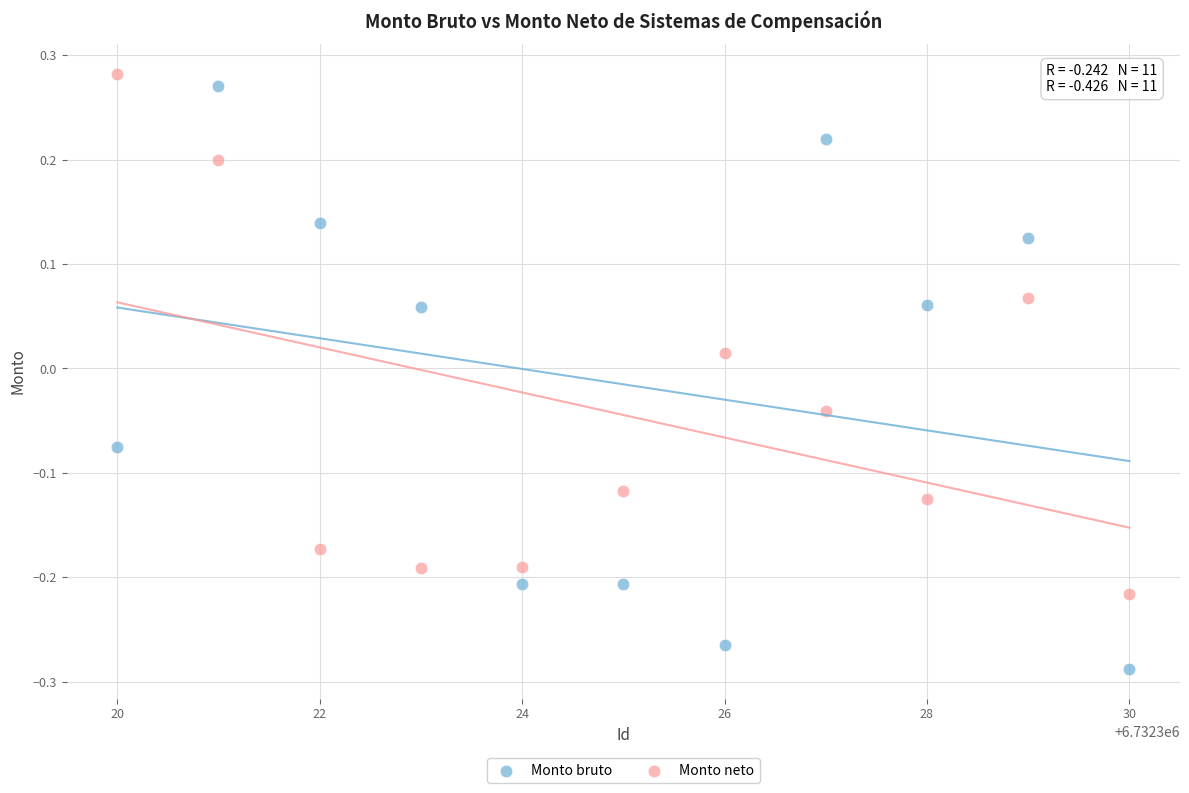

Which series reaches the maximum Y coordinate?

Monto neto